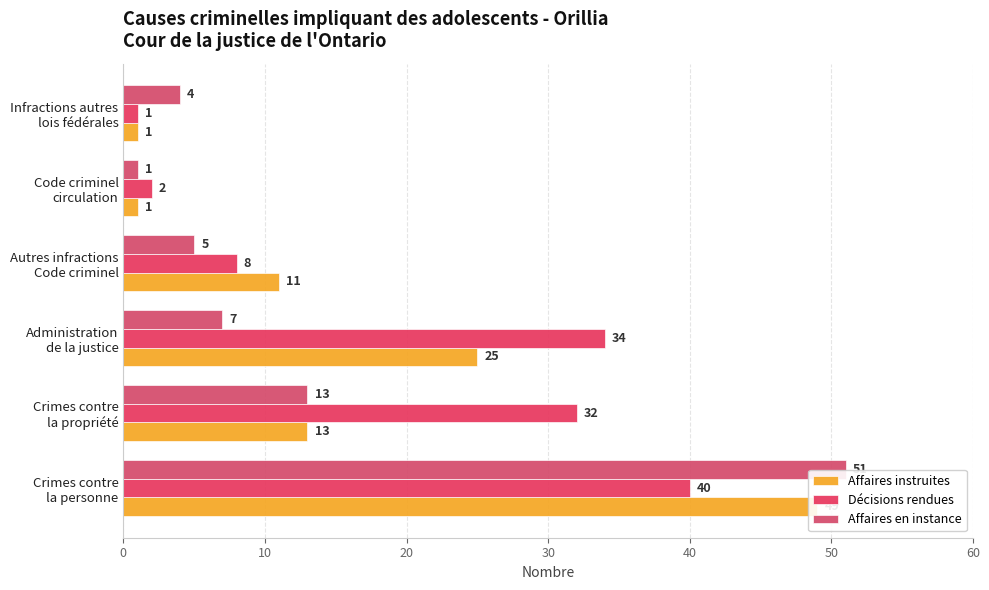

What is the maximum value for Affaires instruites?

49